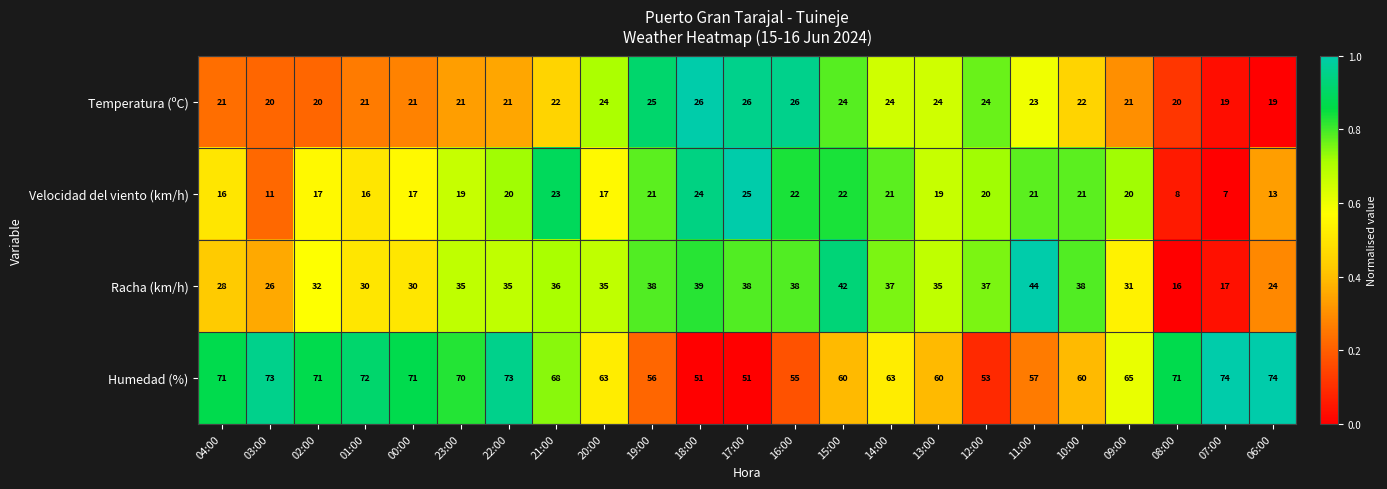

What is the maximum value shown in the chart?

74